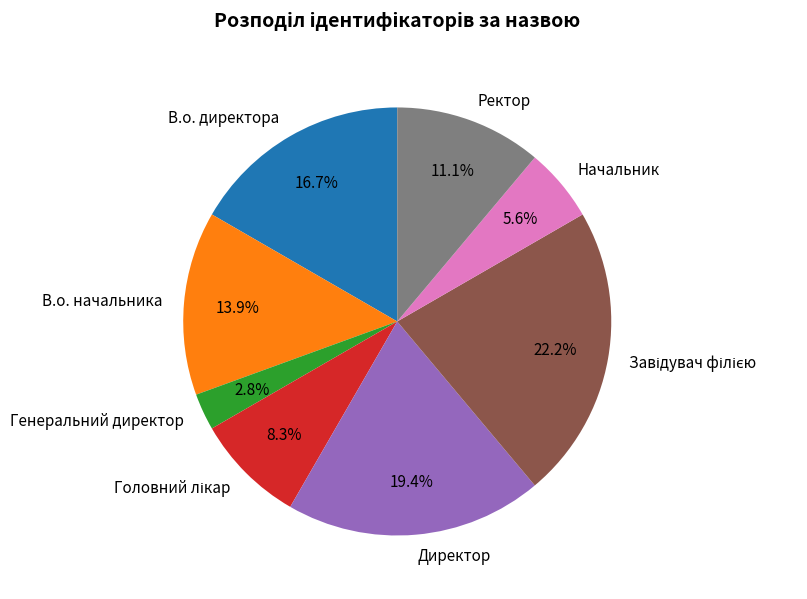

Is the sum of В.о. директора and Ректор greater than half?

No